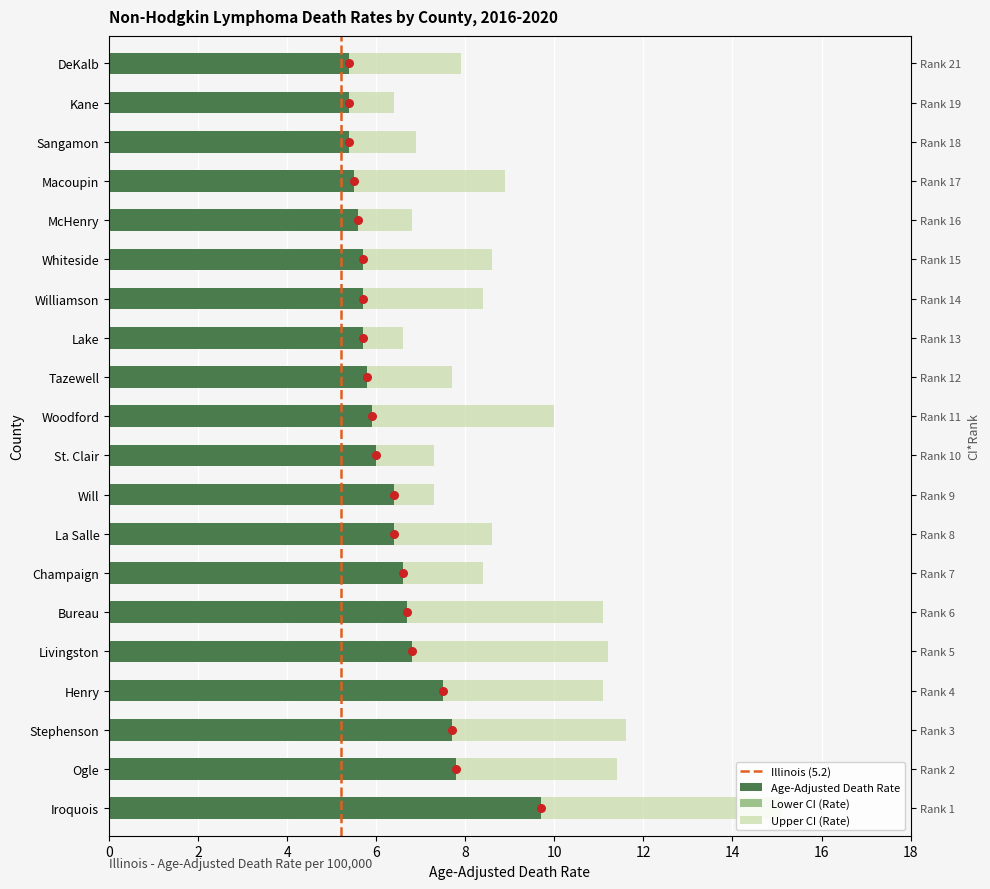

Which series has the largest Y range (max minus min)?

Upper CI